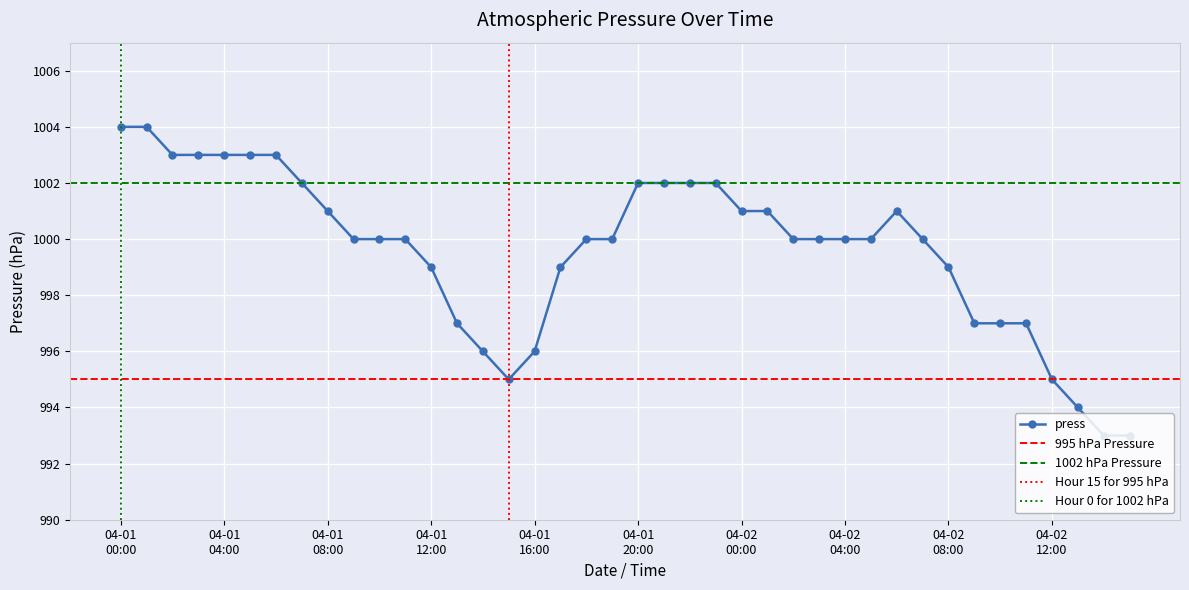

What is the highest value of the press series?

1004